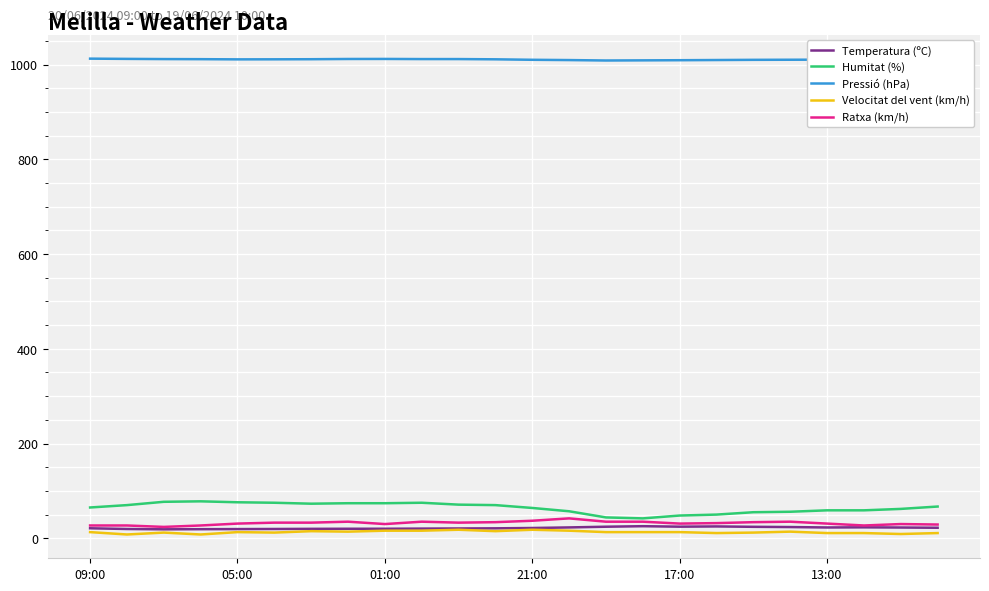

What is the maximum value shown in the chart?

1012.5